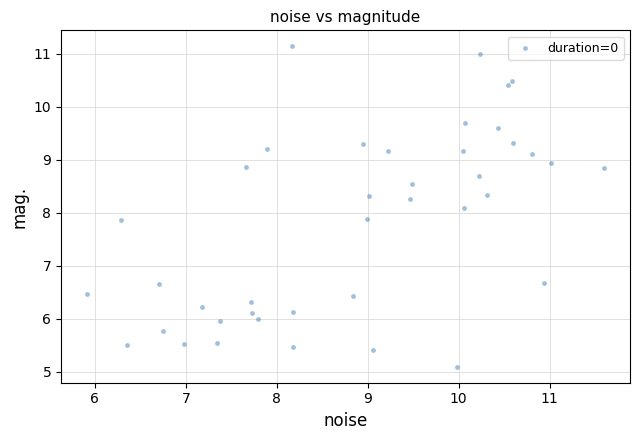

What is the range of Y values (max minus min)?

6.0